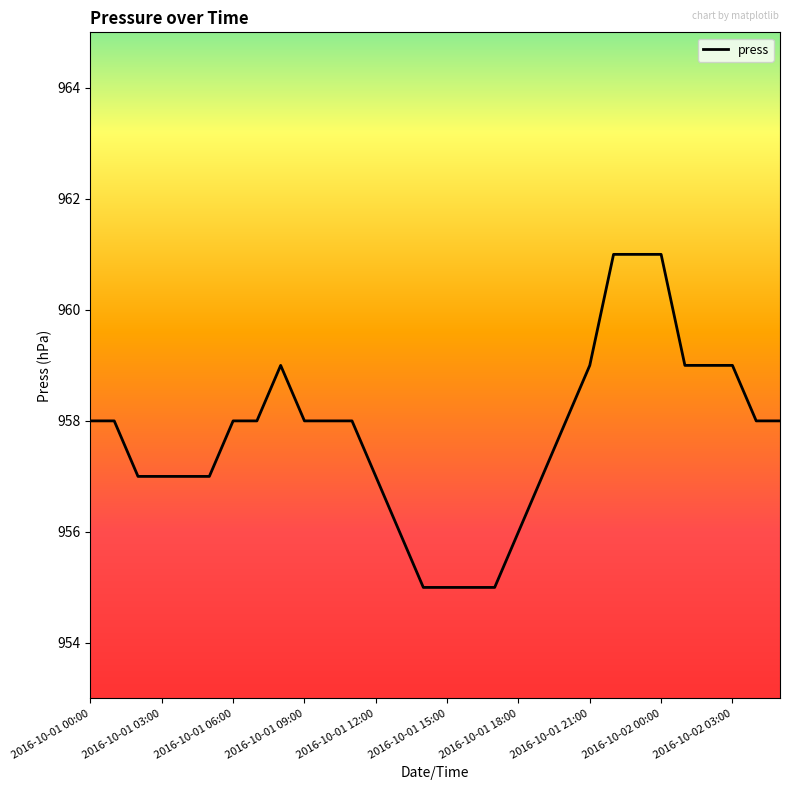

What is the difference between the maximum and minimum values?

6